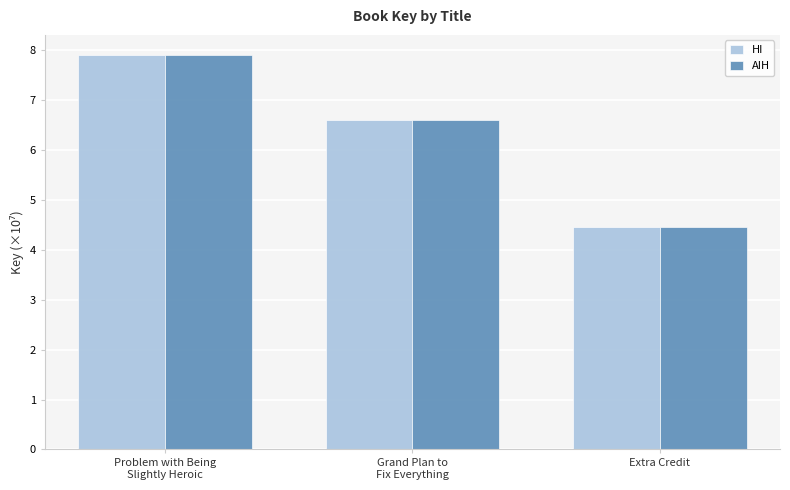

At which label is HI closest to 6?

Grand Plan to
Fix Everything